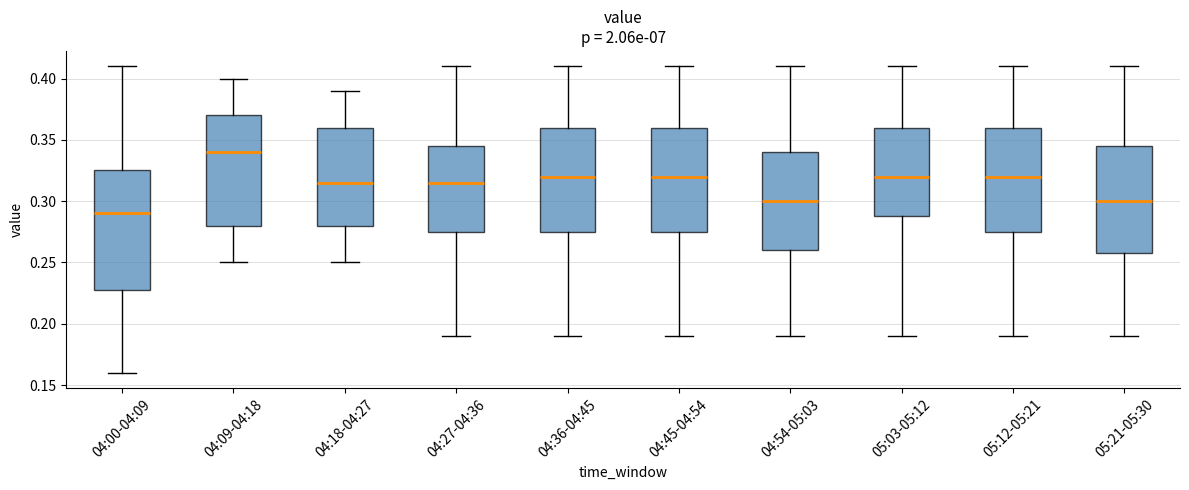

Which box's median line is the lowest?

04:00-04:09